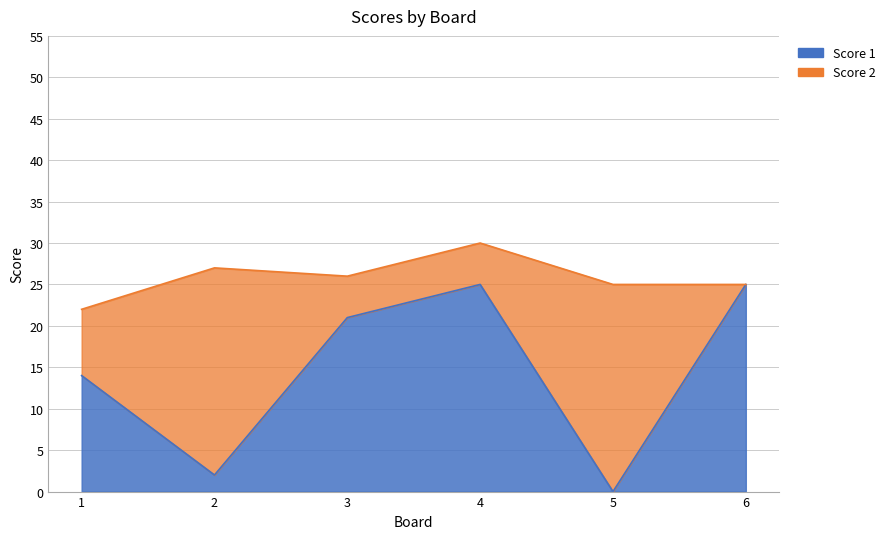

Between 5 and 1, which is larger?

1